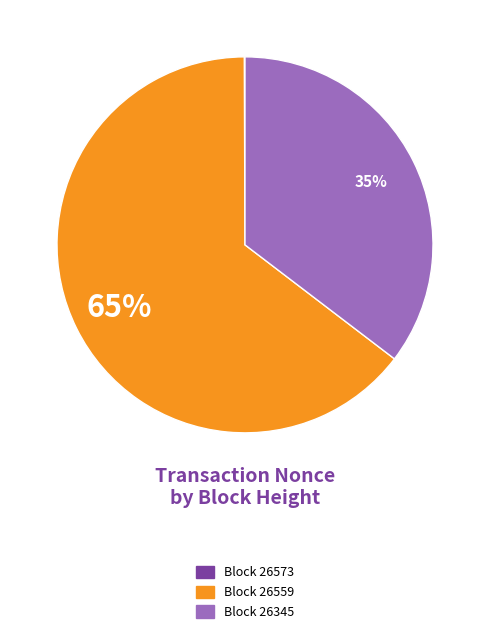

To the nearest percent, what is the difference between the largest and smallest slice percentages?

65%